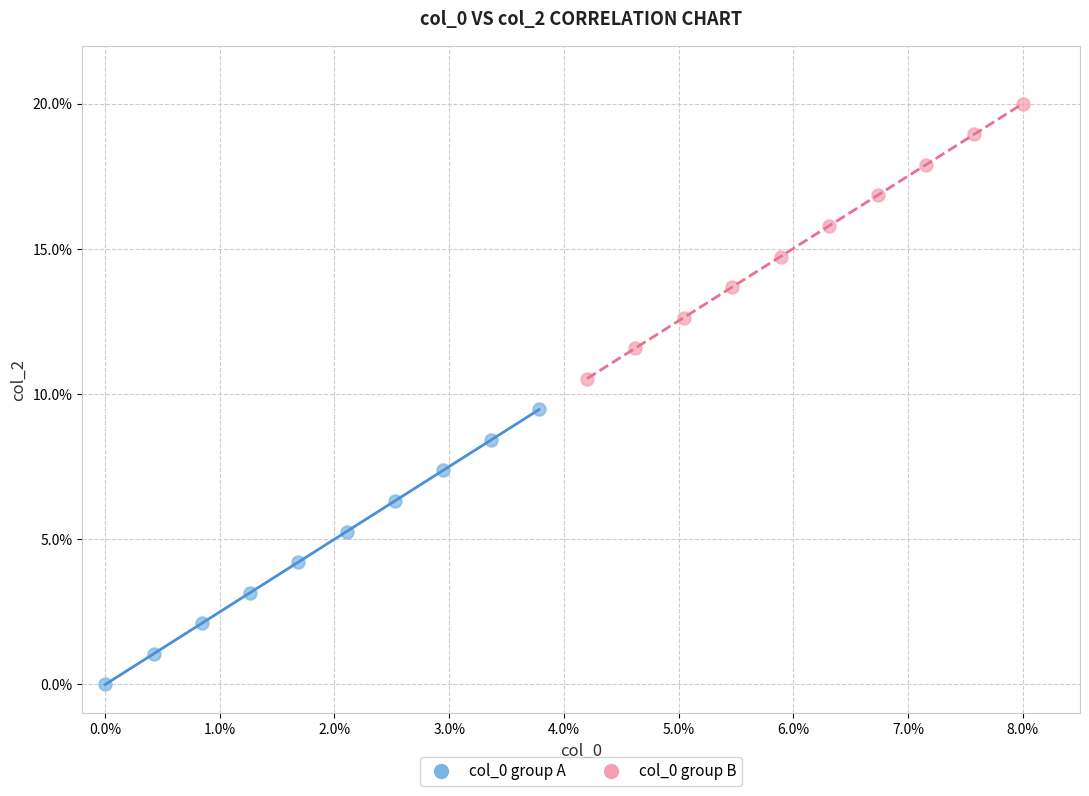

Which series contains the lowest Y value?

col_0 group A